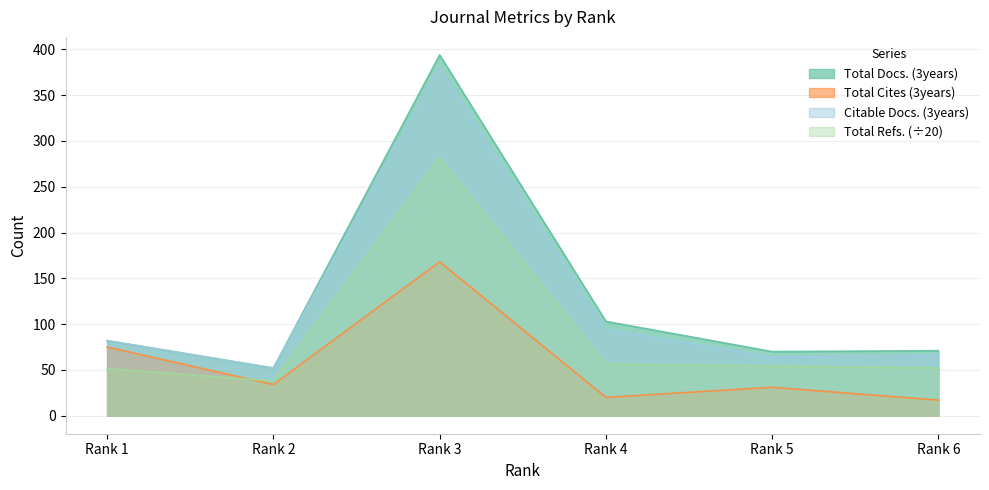

Between Rank 1 and Rank 4, which is larger?

Rank 4